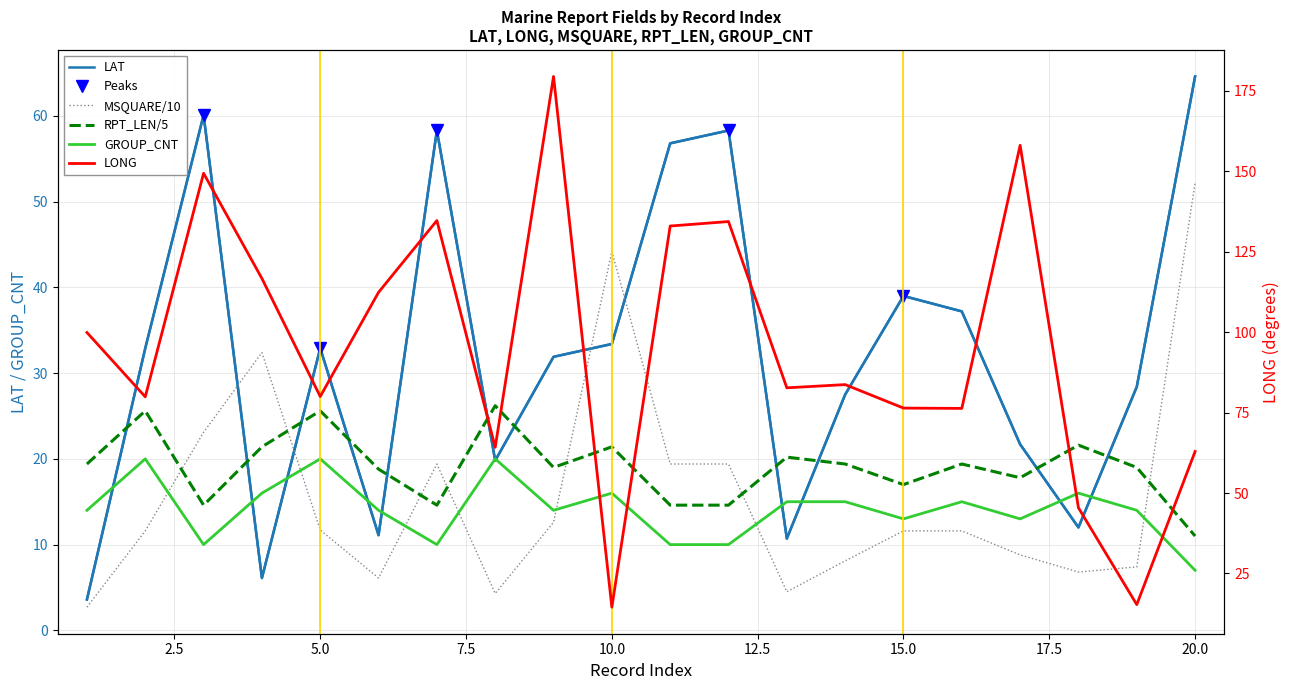

At which category does LONG reach its first local valley?

2